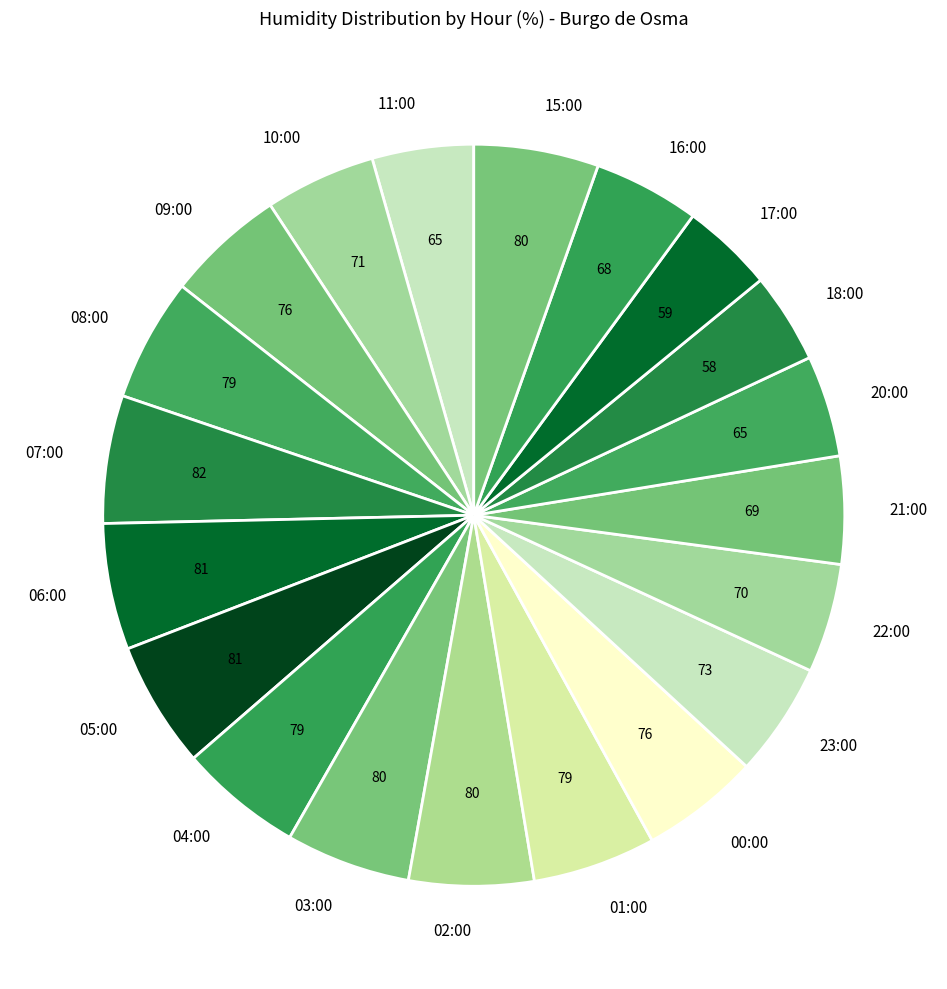

What is the ratio of the value at 21:00 to the value at 01:00?

0.9